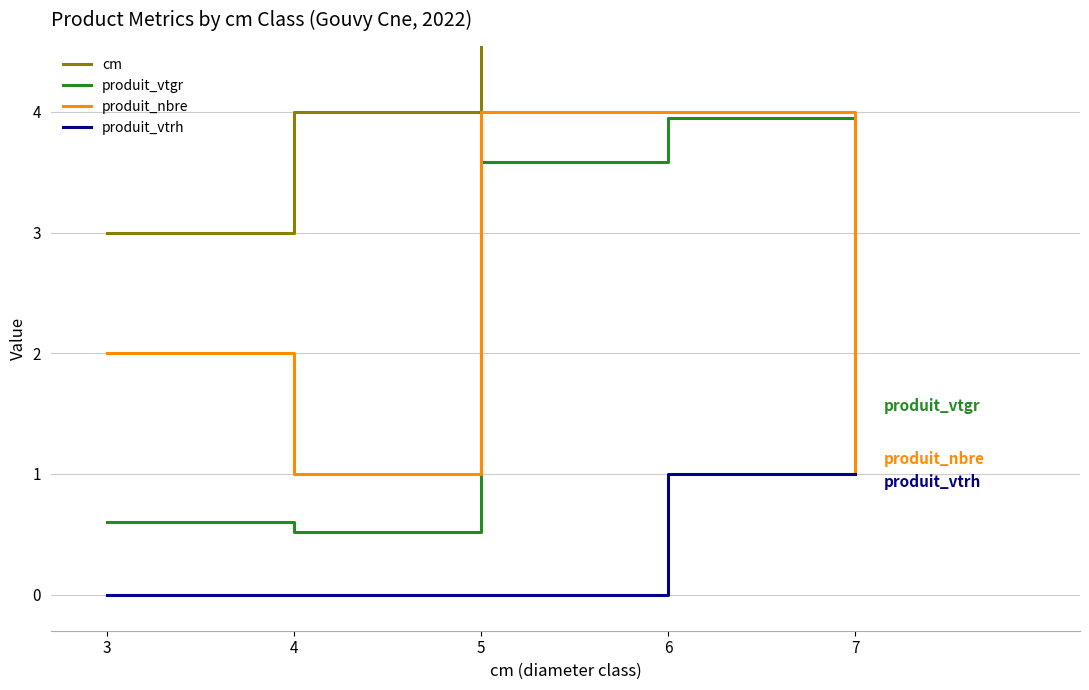

Which series ends up on top after the final intersection of produit_vtgr and produit_nbre?

produit_vtgr